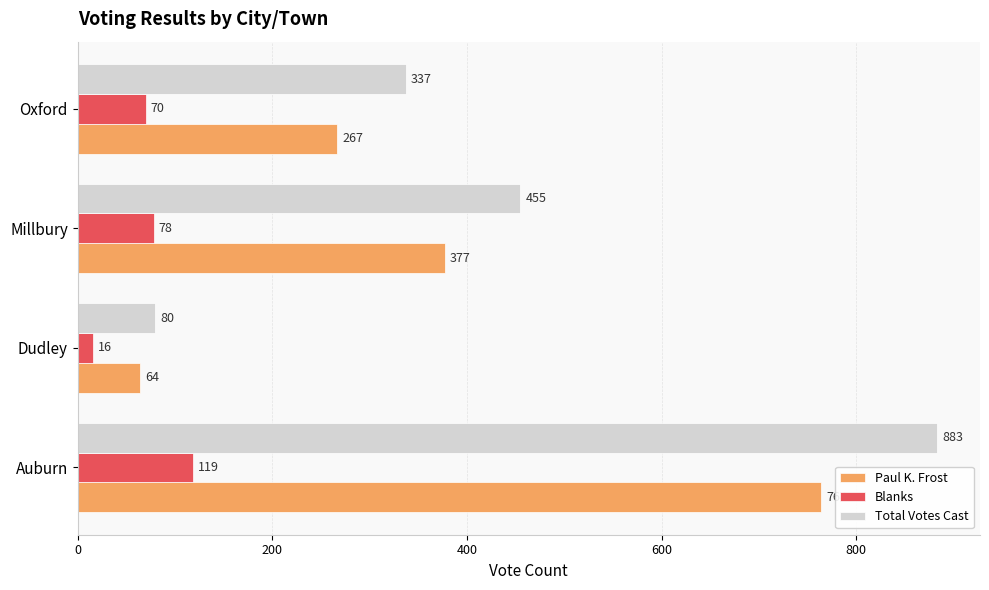

At which category is the sum across all series the highest?

Auburn